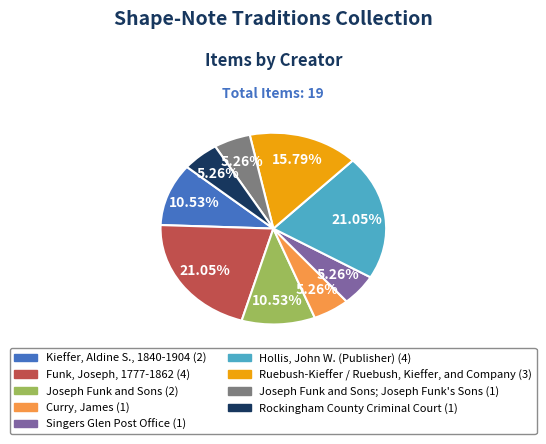

How many segments does this pie chart have?

9